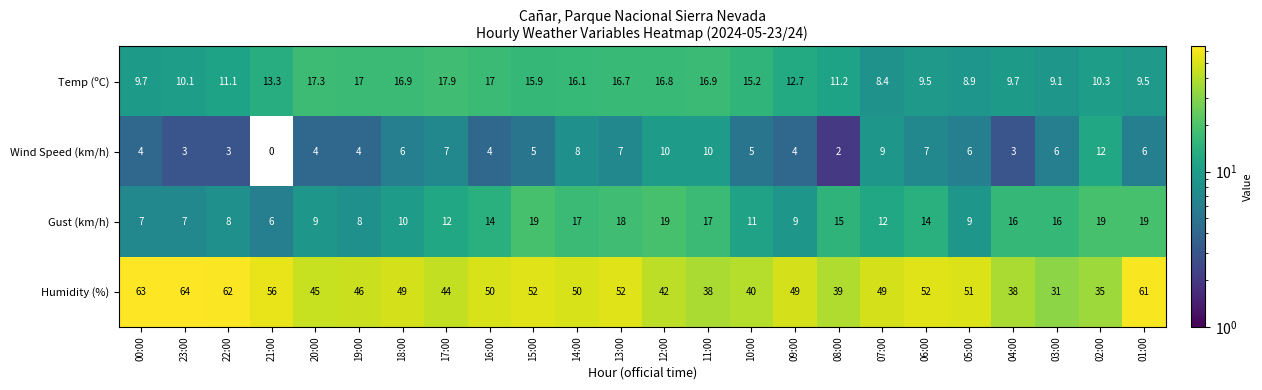

What is the difference between the second highest and minimum values in the Wind Speed (km/h) series?

10.0